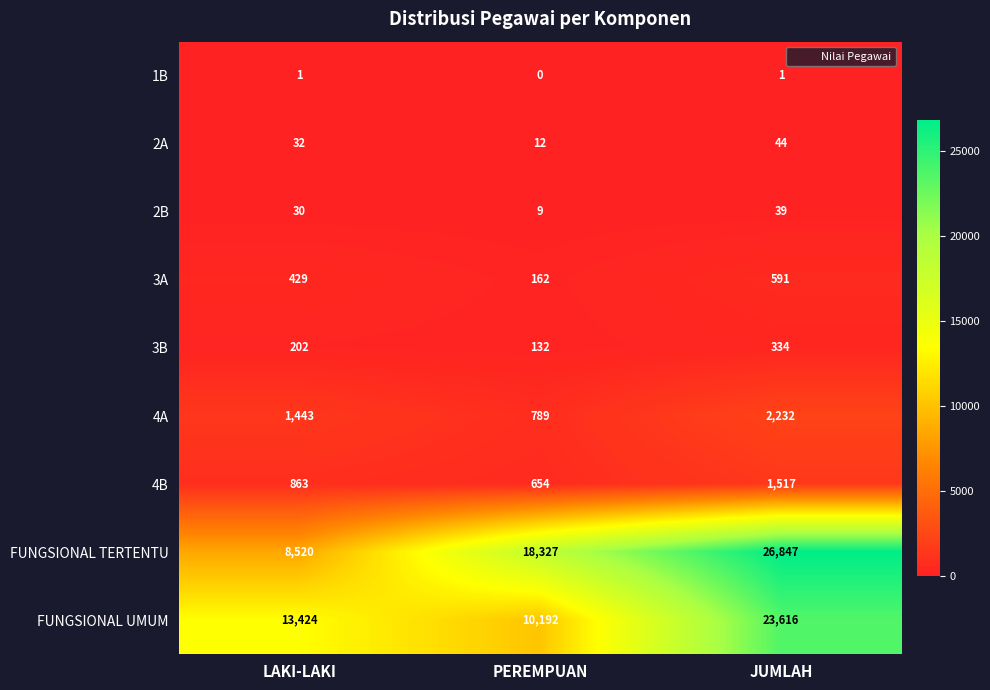

What is the maximum value shown in the chart?

26847